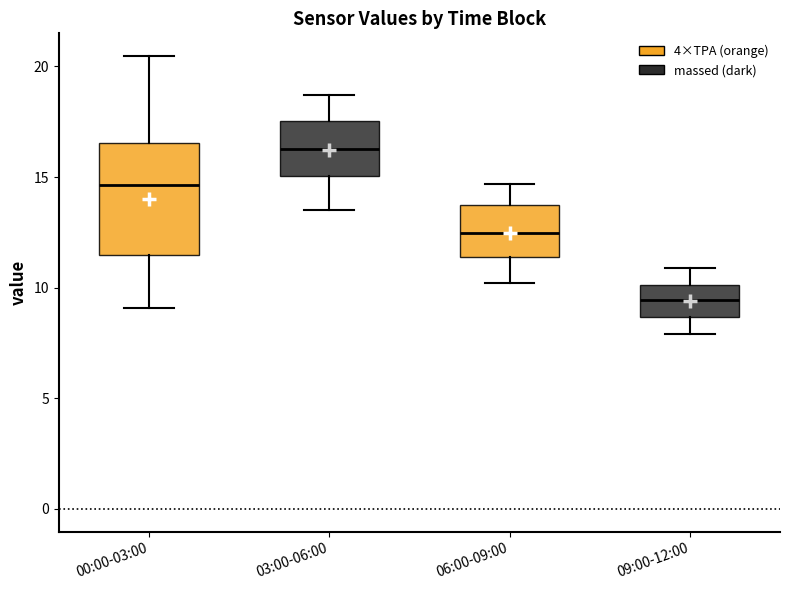

Reading left to right, transcribe this box plot: for each box, give where its median line is, the range the box spans, and where its two whiskers end, as read against the y-axis. The values are not printed on the chart, so give them approximately, as read against the axis.

00:00-03:00: median 14.5, box 11.5 to 16.5, whiskers 9.0 to 20.5
03:00-06:00: median 16.5, box 15.0 to 17.5, whiskers 13.5 to 18.5
06:00-09:00: median 12.5, box 11.5 to 13.5, whiskers 10.0 to 14.5
09:00-12:00: median 9.5, box 8.5 to 10.0, whiskers 8.0 to 11.0